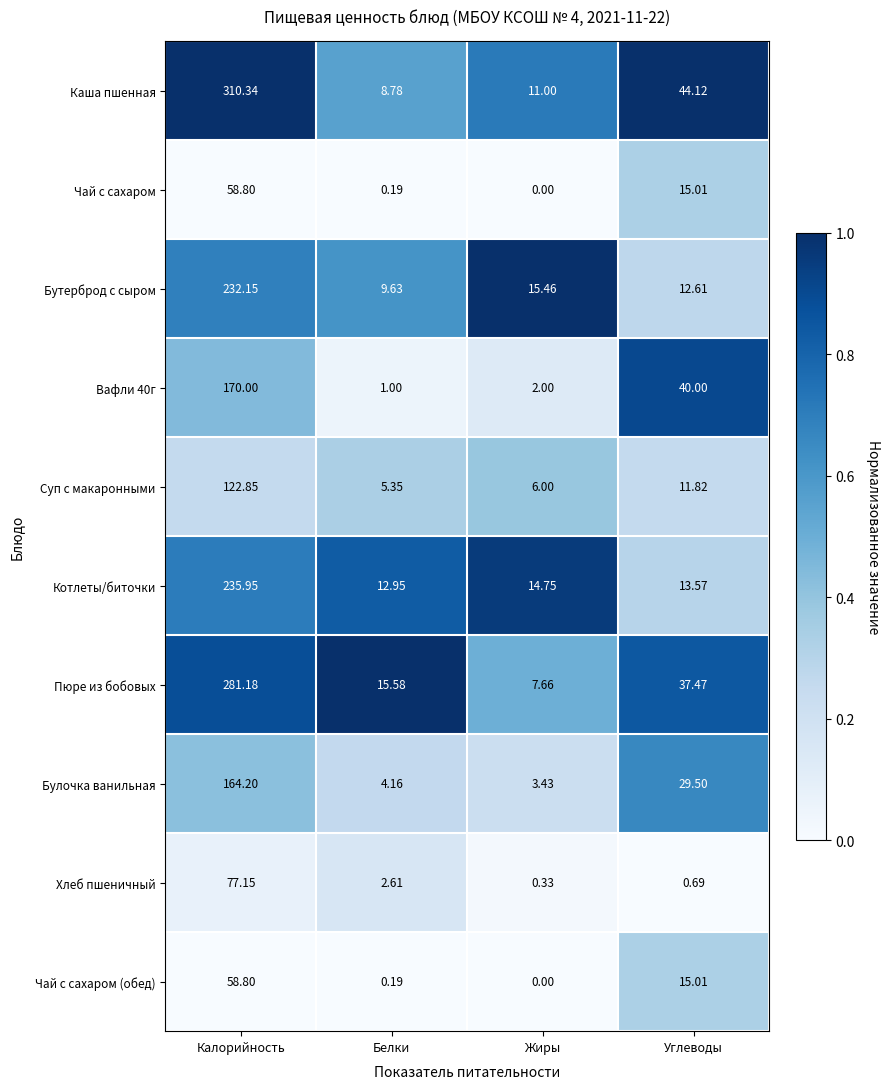

At which label does Чай с сахаром (обед) first exceed 15?

Калорийность